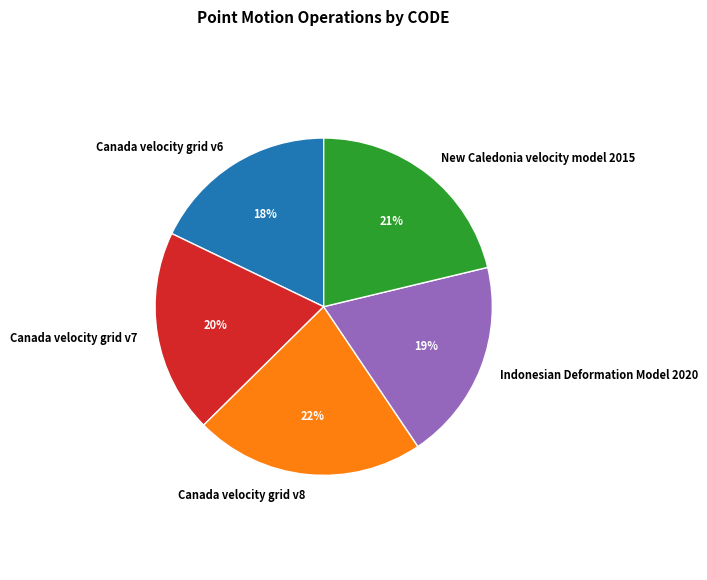

What is the smallest slice in the pie chart?

Canada velocity grid v6